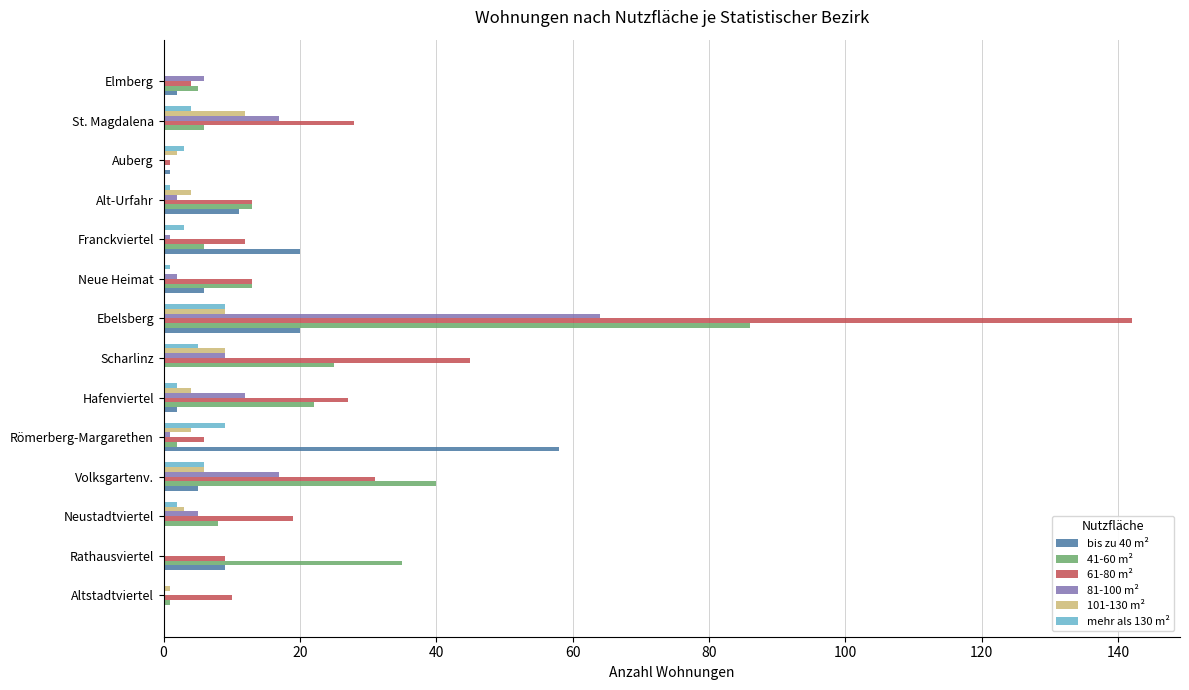

The value of 41-60 m² at Volksgartenv. is 12. True or false?

False